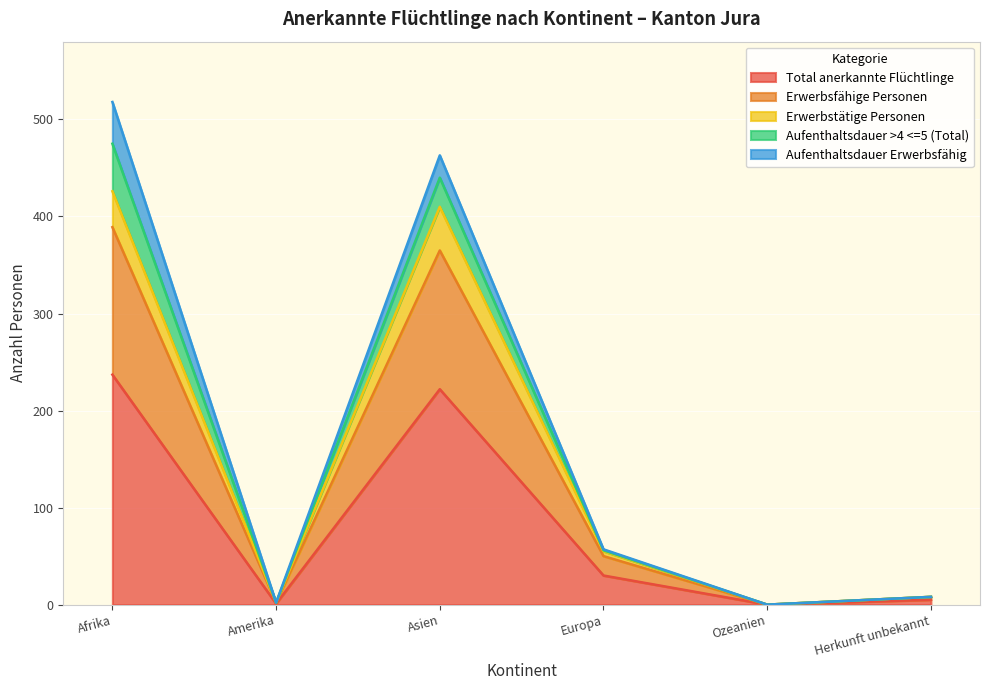

Is it true that Erwerbsfähige Personen equals 3 at Amerika?

False